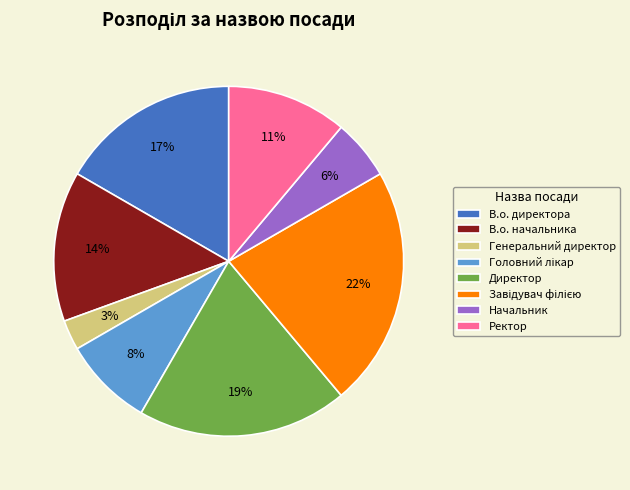

Does any single category account for the majority?

No